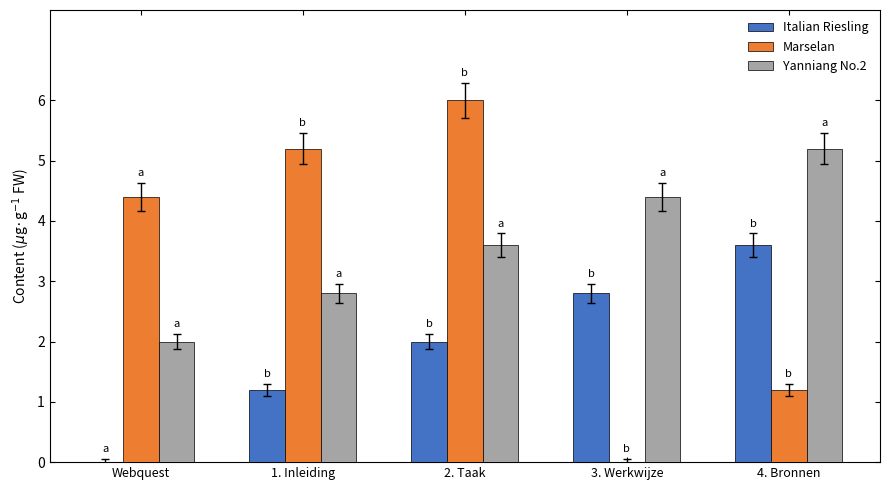

Which label corresponds to the largest value in the chart?

2. Taak